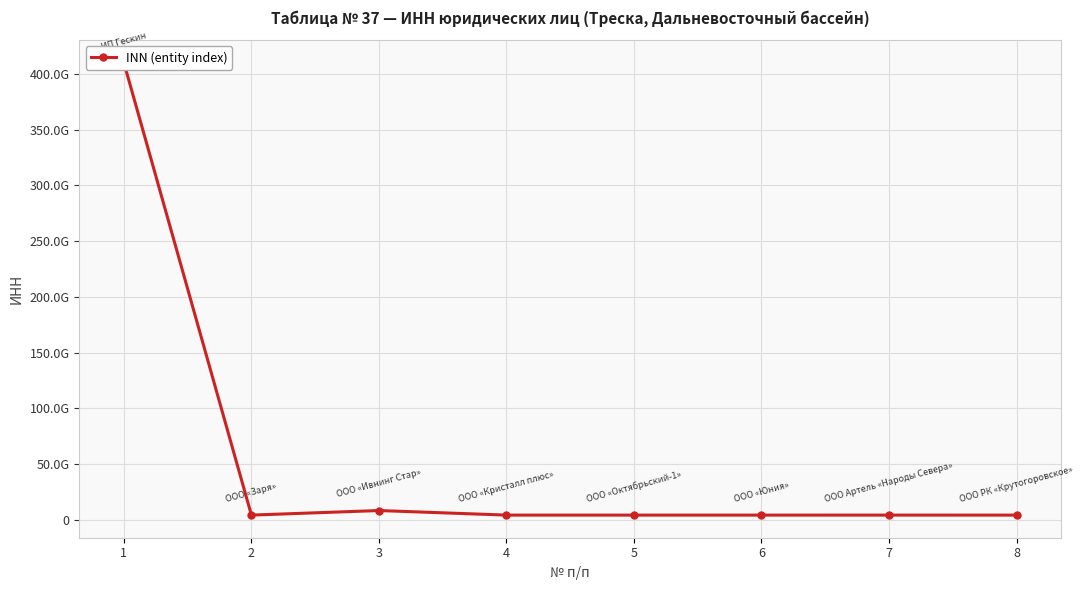

The chart shows a value of 6967181833 at 6. True or false?

False